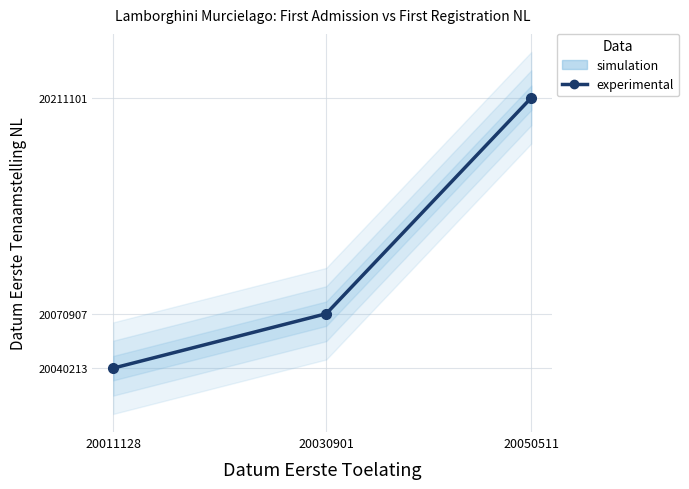

Where is the data nearest to the value 2012?

20030901